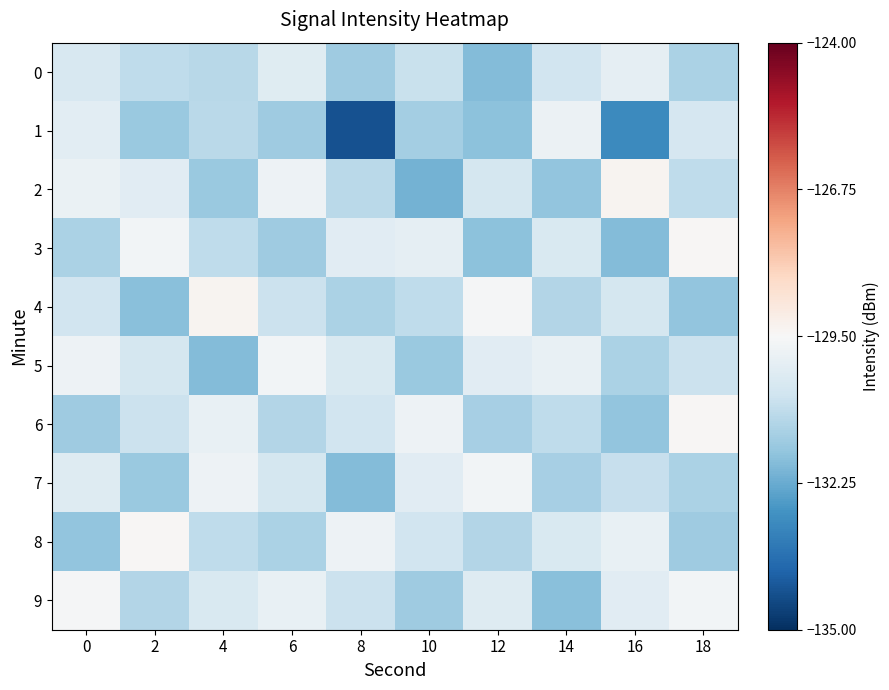

What is the minimum value shown in the chart?

-134.3